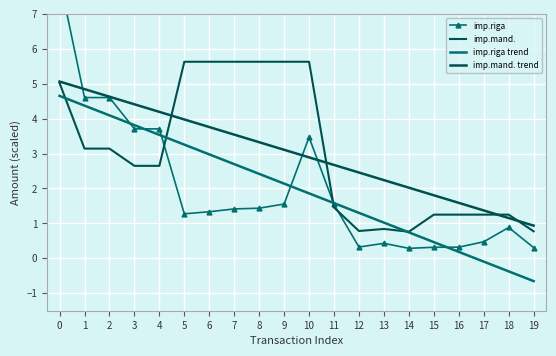

Reading right to left, list all the values displayed in this chart.

imp.riga: 0.3	0.9	0.5	0.3	0.3	0.3	0.4	0.3	1.5	3.5	1.6	1.4	1.4	1.3	1.3	3.7	3.7	4.6	4.6	8.0
imp.mand.: 0.8	1.3	1.3	1.3	1.3	0.8	0.8	0.8	1.5	5.6	5.6	5.6	5.6	5.6	5.6	2.6	2.6	3.1	3.1	5.0
imp.riga trend: -0.7	-0.4	-0.1	0.2	0.5	0.7	1.0	1.3	1.6	1.9	2.1	2.4	2.7	3.0	3.3	3.5	3.8	4.1	4.4	4.7
imp.mand. trend: 0.9	1.2	1.4	1.6	1.8	2.0	2.2	2.5	2.7	2.9	3.1	3.3	3.5	3.8	4.0	4.2	4.4	4.6	4.8	5.1